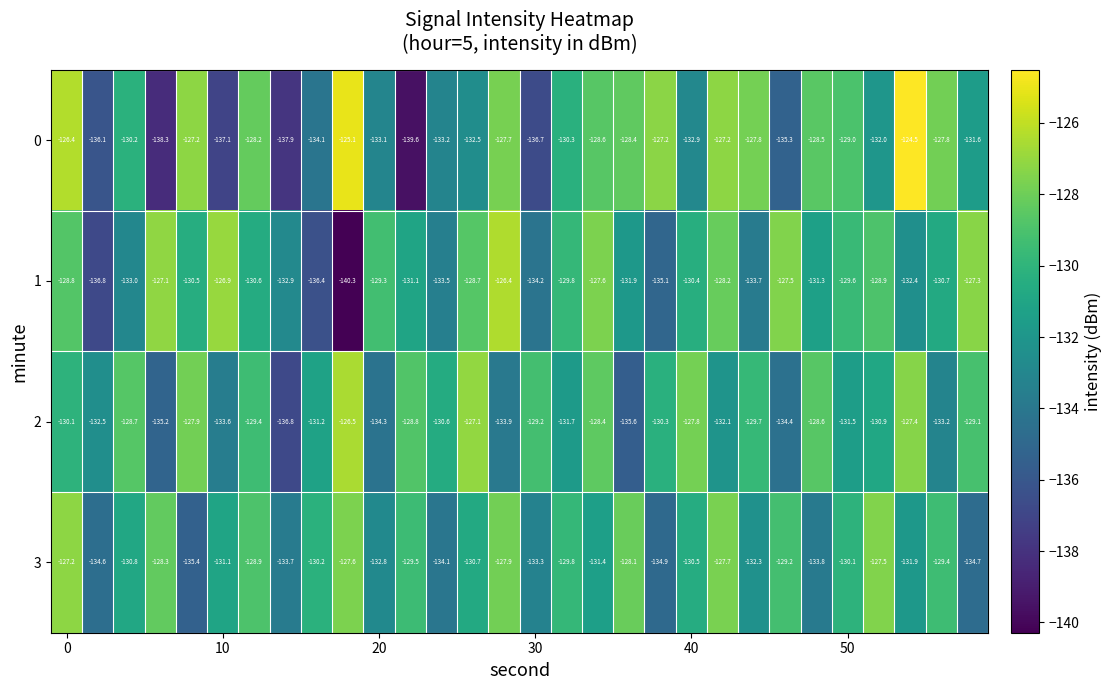

What is the smallest value displayed?

-140.3